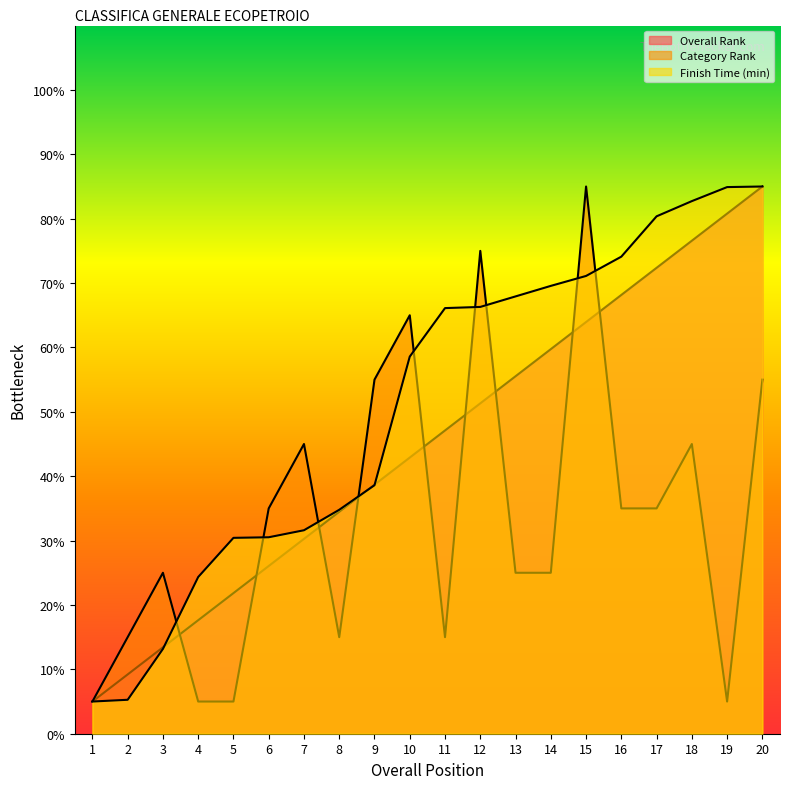

Reading right to left, what are all the values shown in this chart?

Overall Rank: 20=85.0	19=80.8	18=76.6	17=72.4	16=68.2	15=63.9	14=59.7	13=55.5	12=51.3	11=47.1	10=42.9	9=38.7	8=34.5	7=30.3	6=26.1	5=21.8	4=17.6	3=13.4	2=9.2	1=5.0
Category Rank: 20=55.0	19=5.0	18=45.0	17=35.0	16=35.0	15=85.0	14=25.0	13=25.0	12=75.0	11=15.0	10=65.0	9=55.0	8=15.0	7=45.0	6=35.0	5=5.0	4=5.0	3=25.0	2=15.0	1=5.0
Finish Time (min): 20=85.0	19=84.9	18=82.7	17=80.4	16=74.1	15=71.1	14=69.6	13=67.9	12=66.3	11=66.1	10=58.6	9=38.6	8=34.8	7=31.6	6=30.5	5=30.4	4=24.3	3=13.2	2=5.3	1=5.0